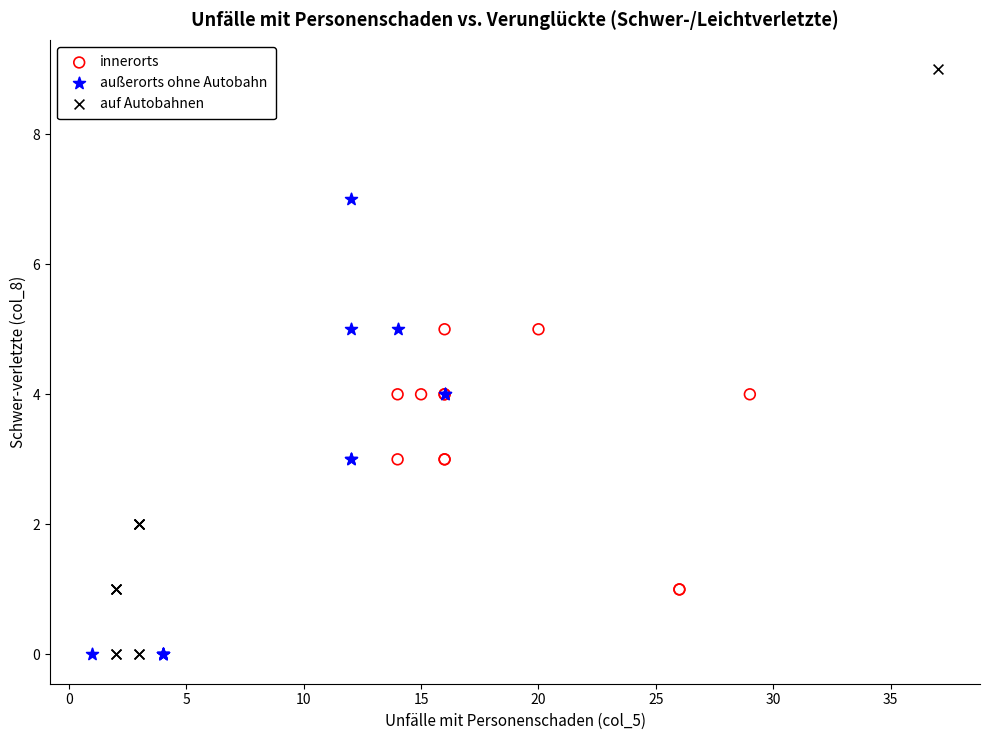

Which series contains the highest Y value?

auf Autobahnen